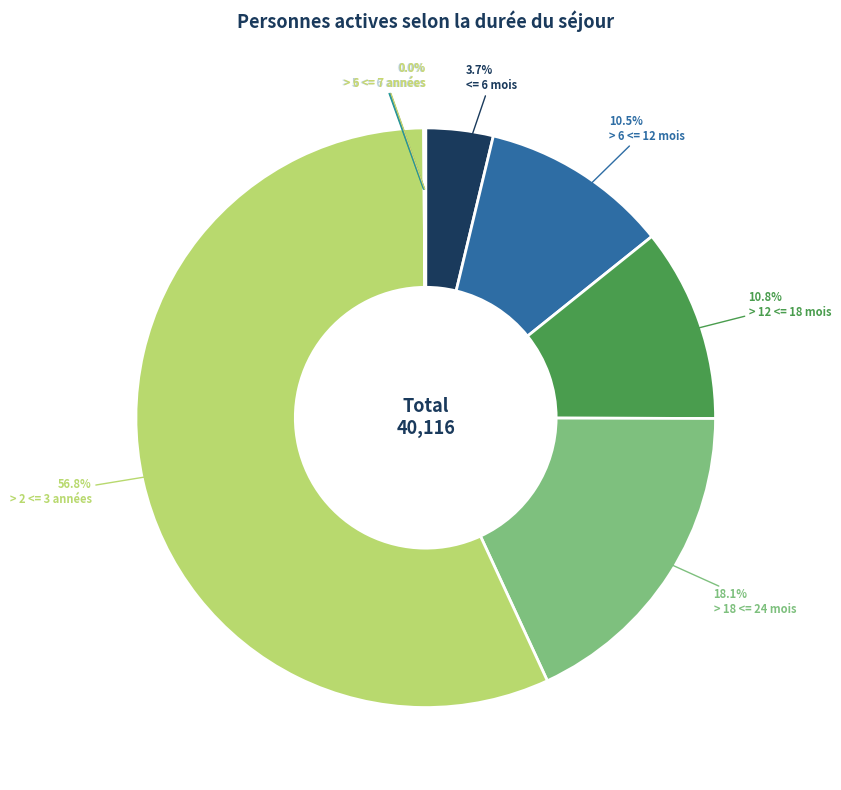

Which has a higher value, > 4 <= 5 années or > 18 <= 24 mois?

> 18 <= 24 mois